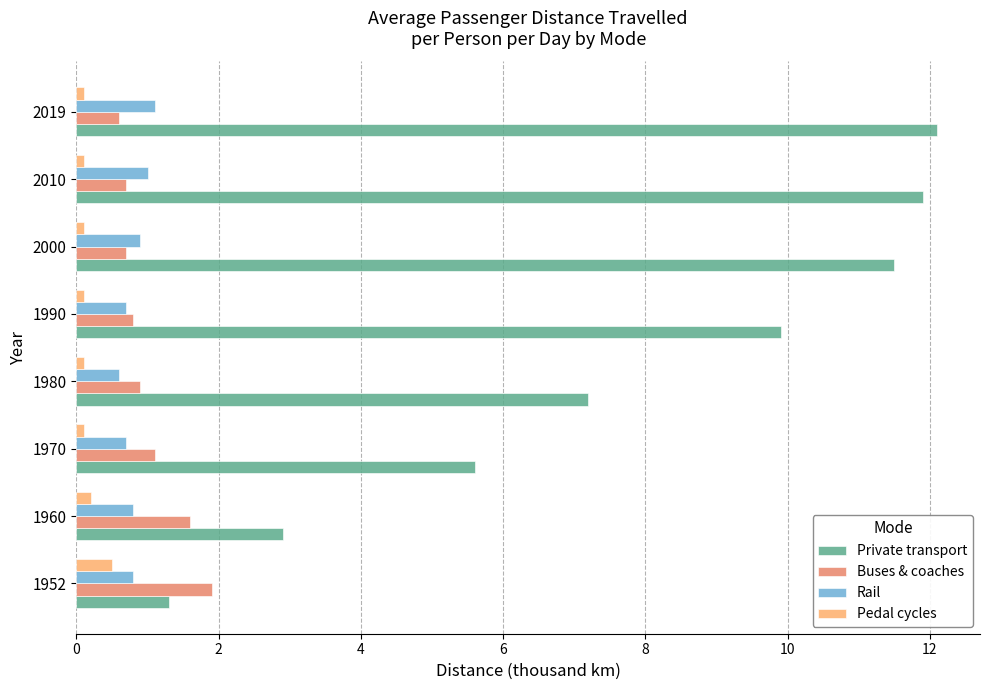

Rank the series by their maximum value, from highest to lowest.

Private transport, Buses & coaches, Rail, Pedal cycles